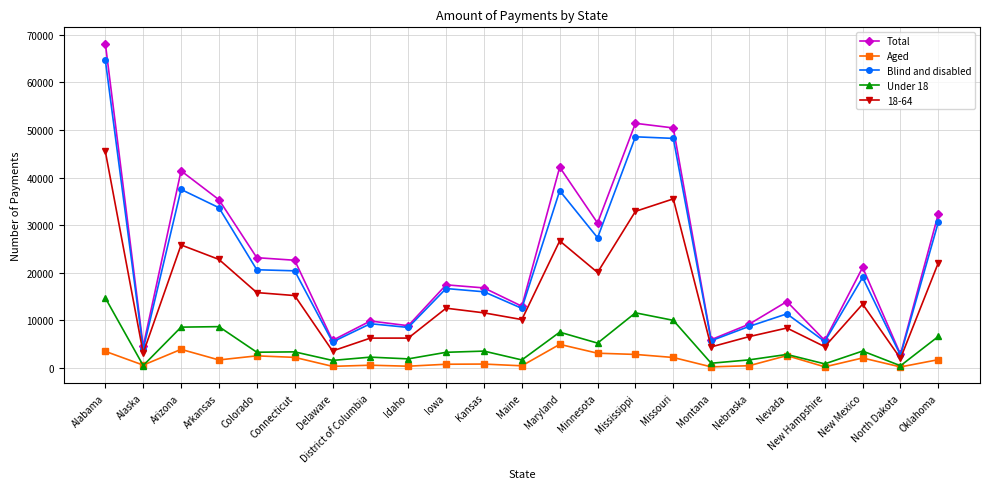

Which category has the highest value in the 18-64 series?

Alabama